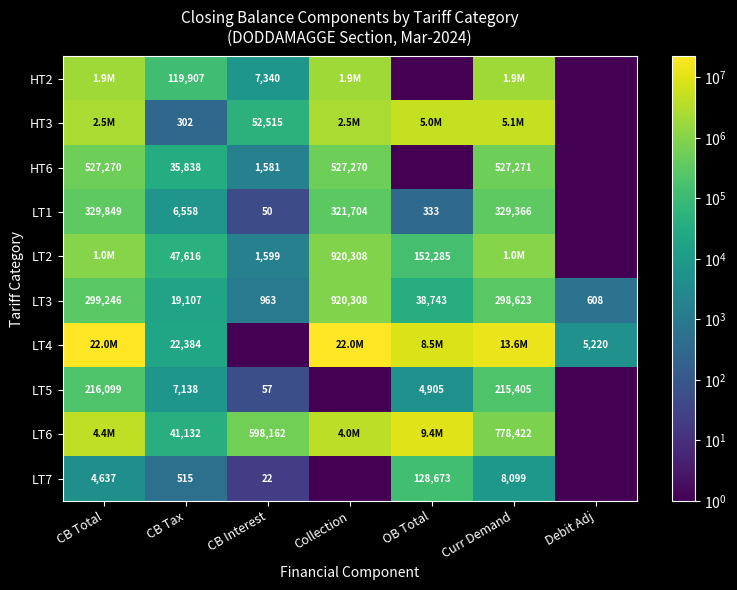

The LT4 series shows 7180 at Debit Adj. True or false?

False